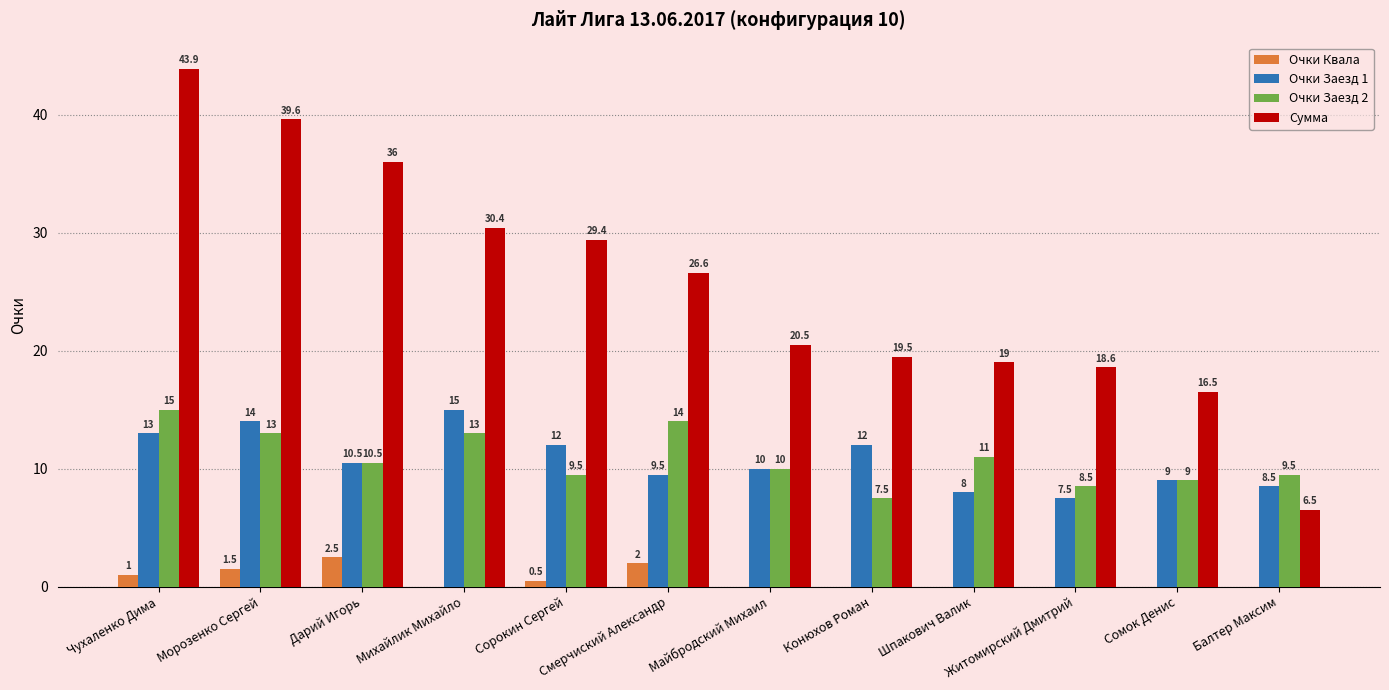

What is the greatest value displayed?

43.9